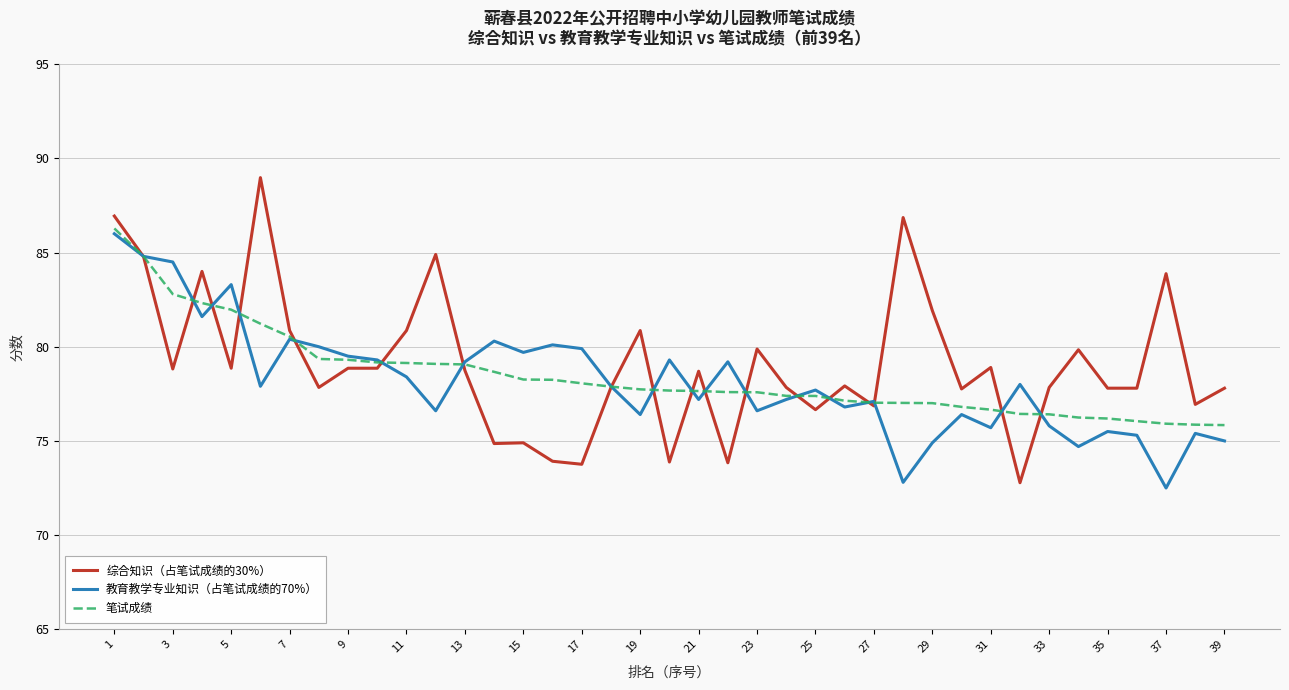

In 教育教学专业知识（占笔试成绩的70%）, how many points are higher than both neighbors (excluding endpoints)?

12